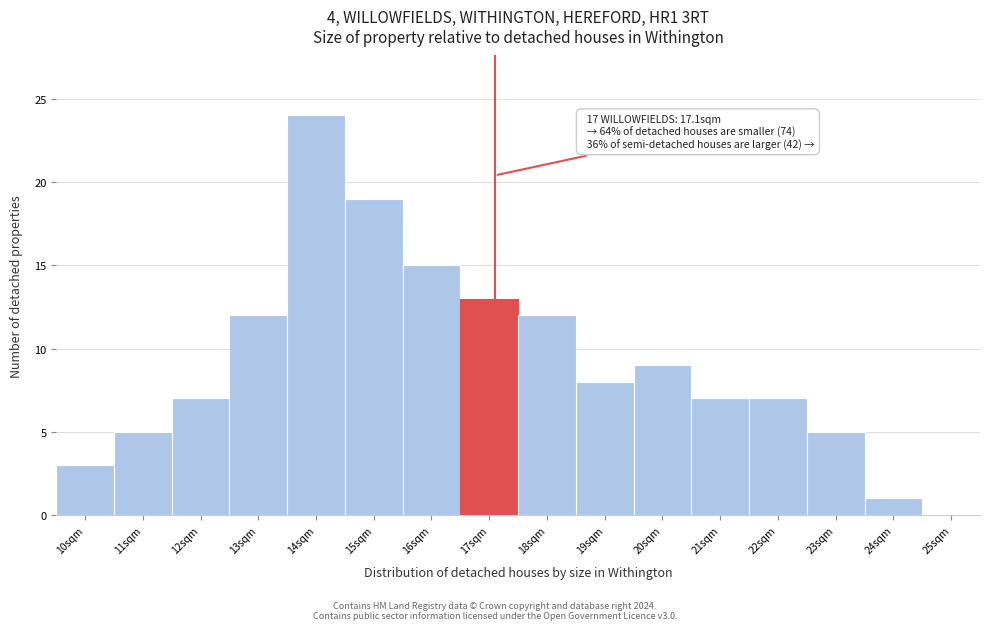

Reading left to right, list all the values displayed in this chart.

10sqm=3	11sqm=5	12sqm=7	13sqm=12	14sqm=24	15sqm=19	16sqm=15	17sqm=13	18sqm=12	19sqm=8	20sqm=9	21sqm=7	22sqm=7	23sqm=5	24sqm=1	25sqm=0